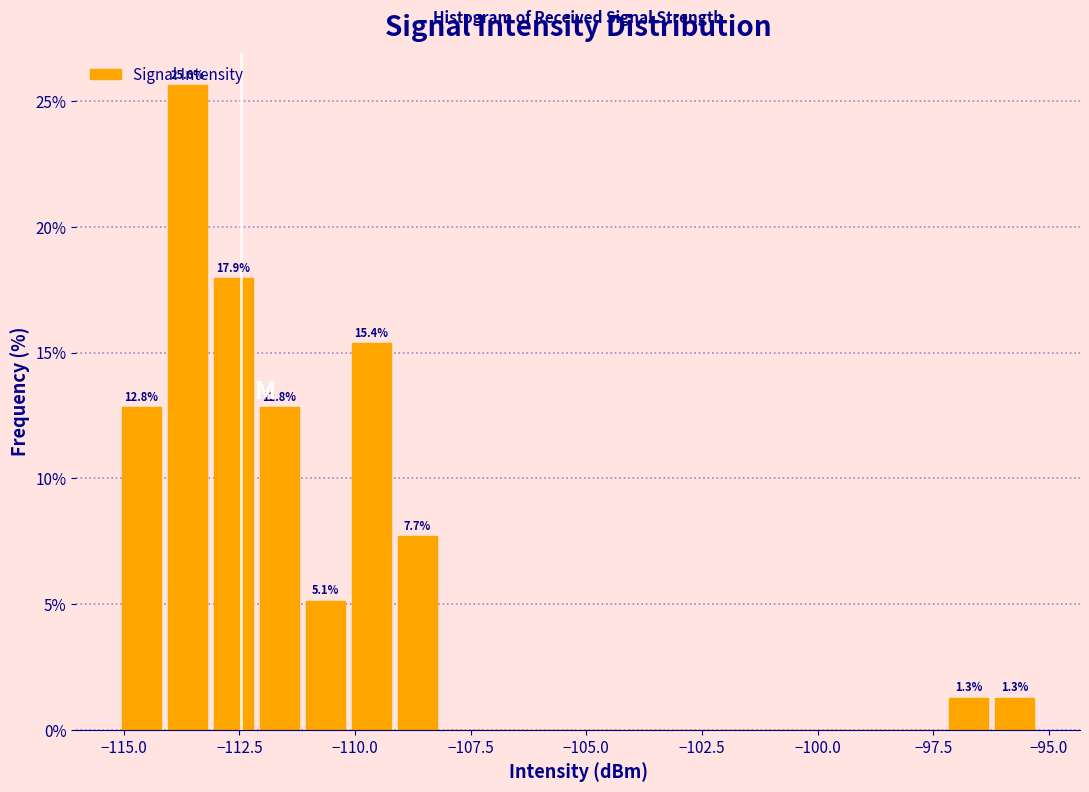

Around what value on the x-axis is the tallest bar? Give the approximate position of its centre, as read against the axis.

-113.5